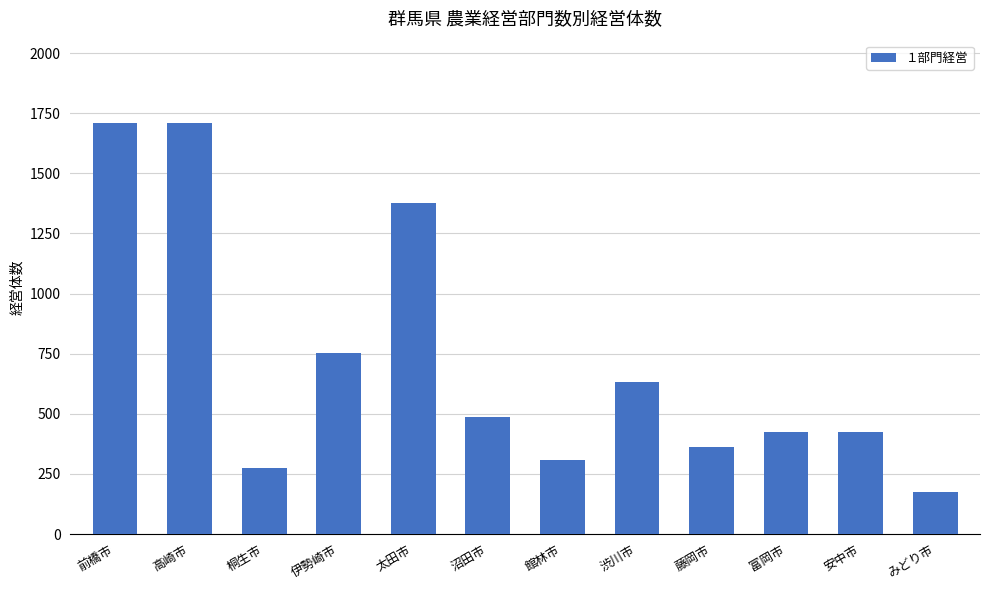

At which label is the value closest to 942?

伊勢崎市